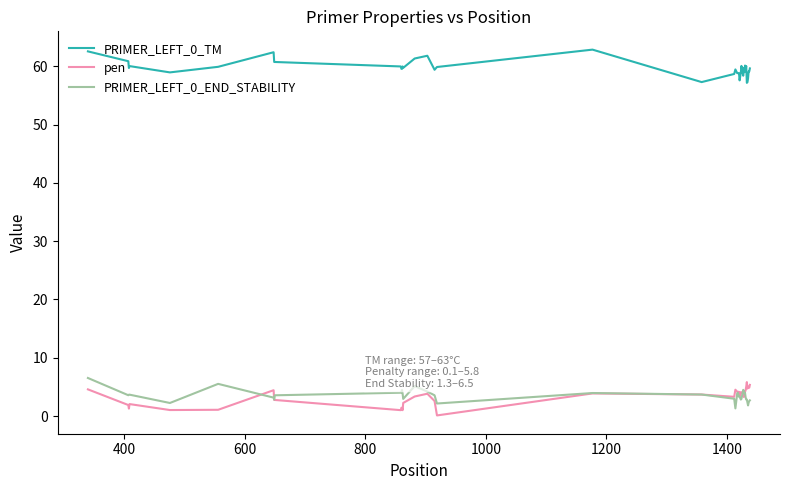

What is the maximum value for pen?

5.8